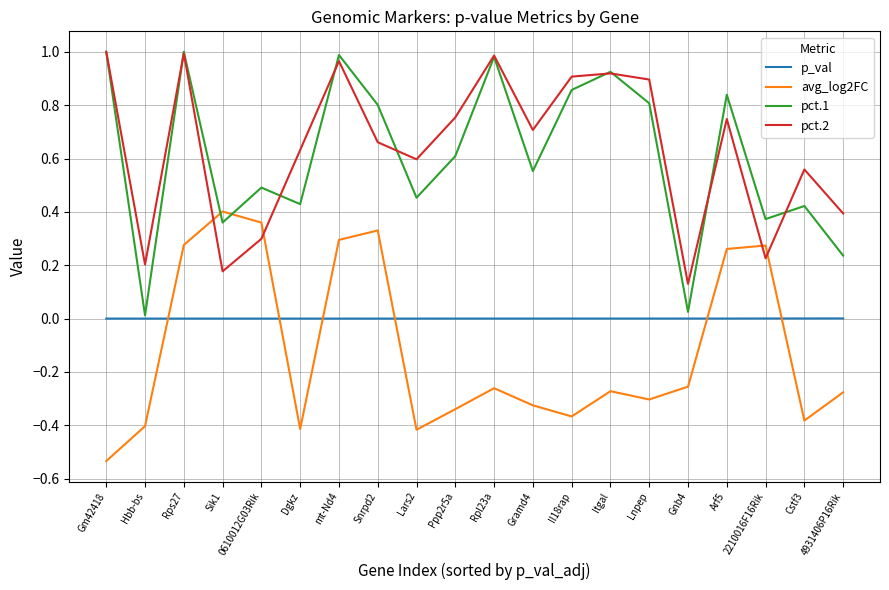

What are all the series names shown in the legend?

p_val, avg_log2FC, pct.1, pct.2